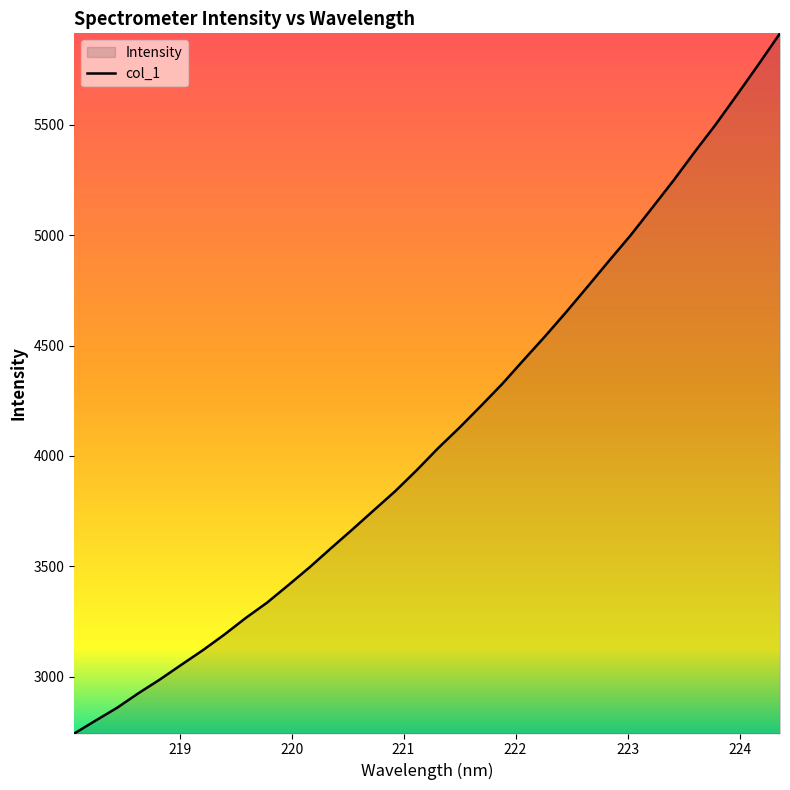

What is the sum of all values?

139531.1